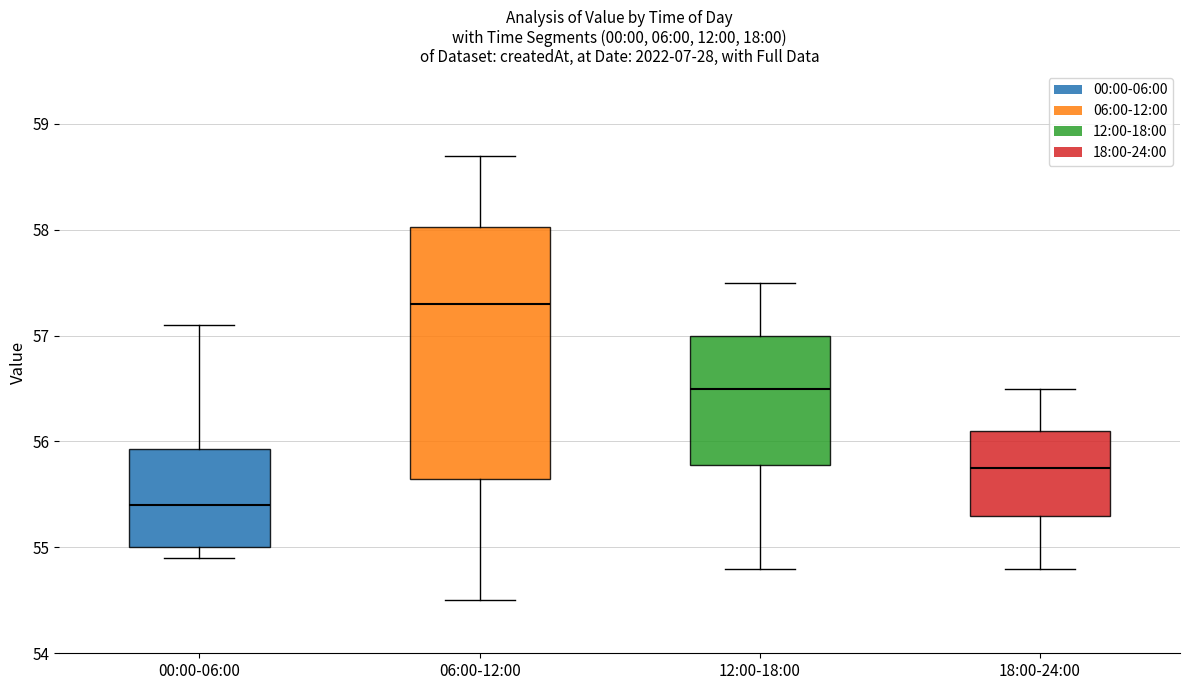

Which box is the tallest, from its lower edge to its upper edge?

06:00-12:00